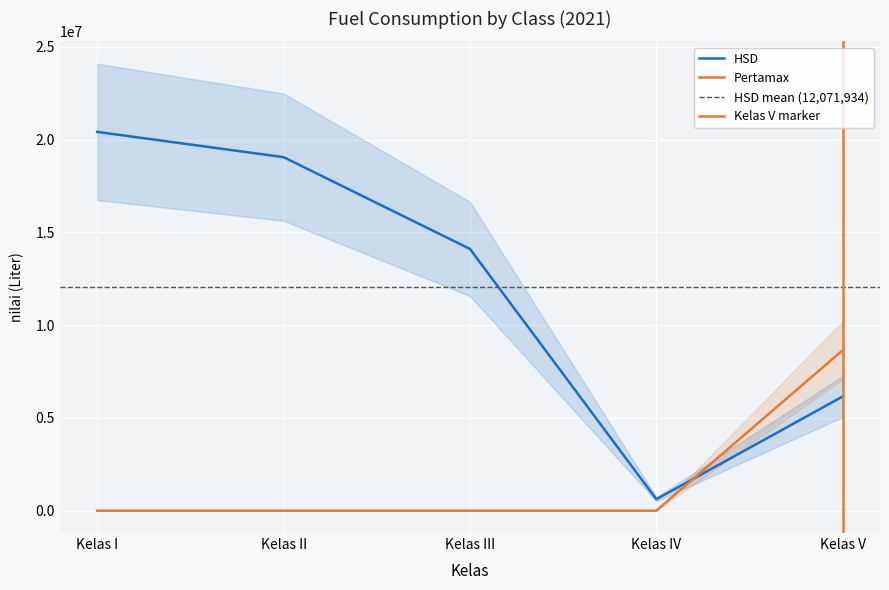

What is the label of the 2nd point from the left?

Kelas II